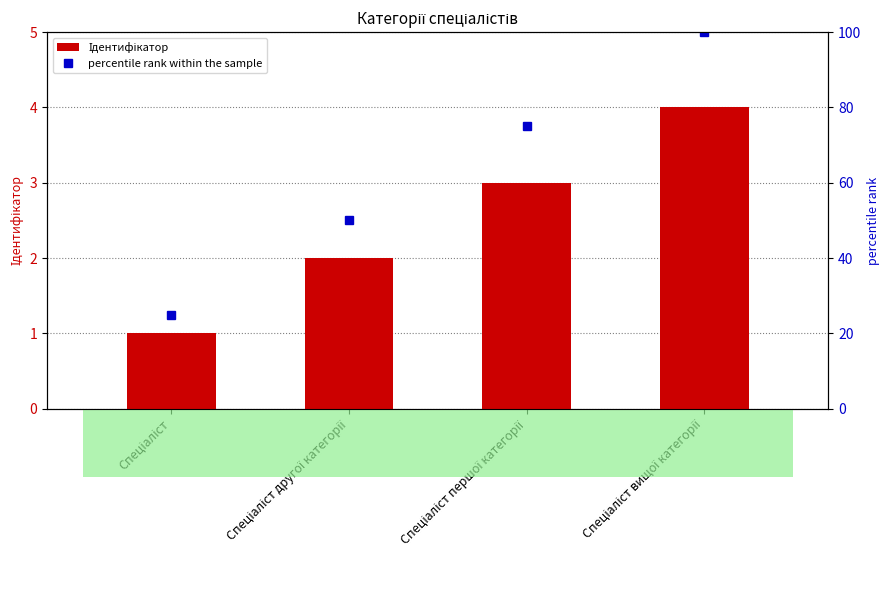

At which label does percentile rank within the sample reach its minimum?

Спеціаліст